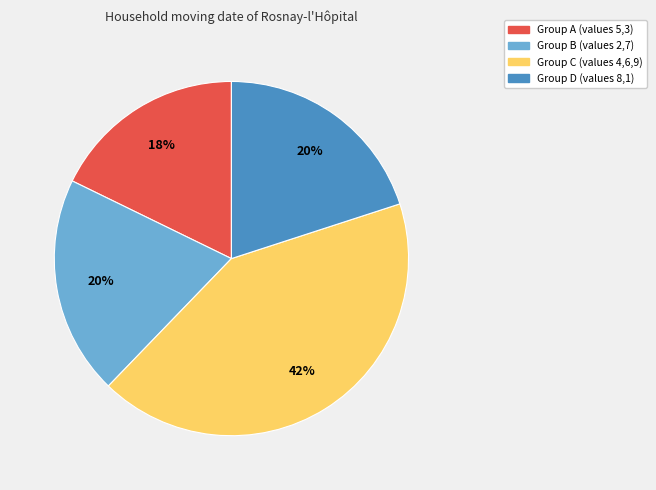

Which has a higher value, Group D (values 8,1) or Group C (values 4,6,9)?

Group C (values 4,6,9)